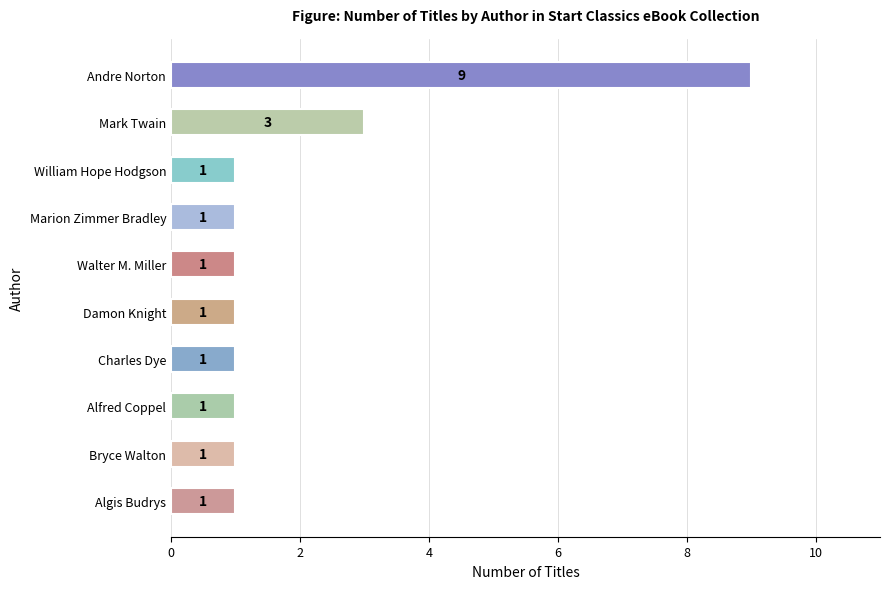

What is the sum of the values at Andre Norton and Walter M. Miller?

10